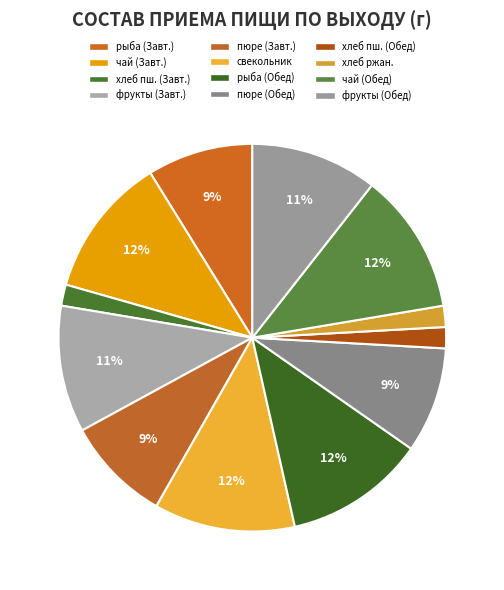

Is there any slice that represents more than half of the pie?

No